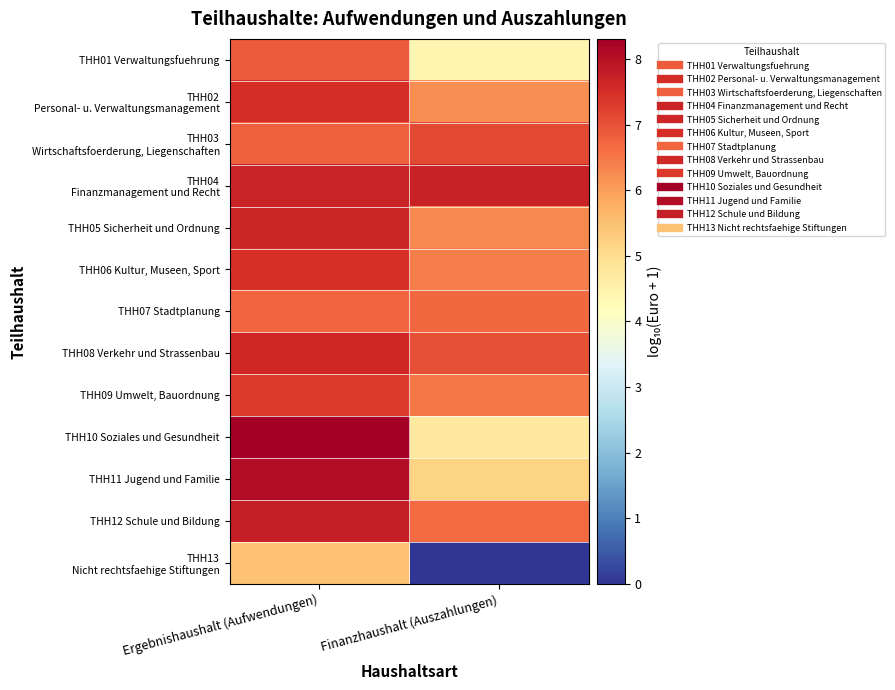

What is the maximum value shown in the chart?

8.3